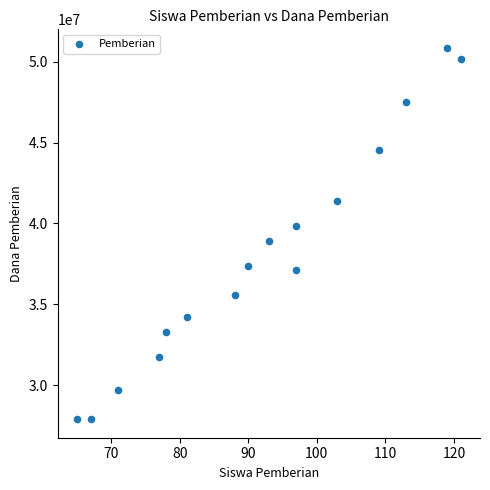

What is the range of X values (max minus min)?

56